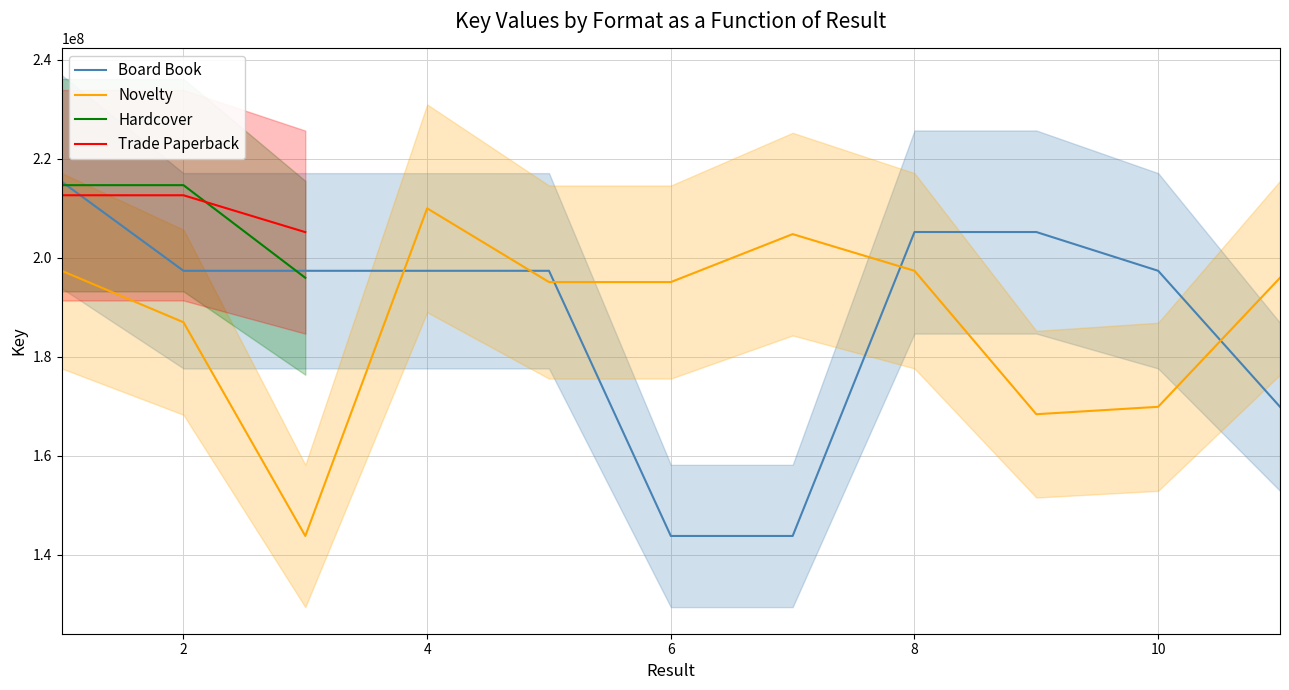

What is the highest value of the Board Book series?

215400819